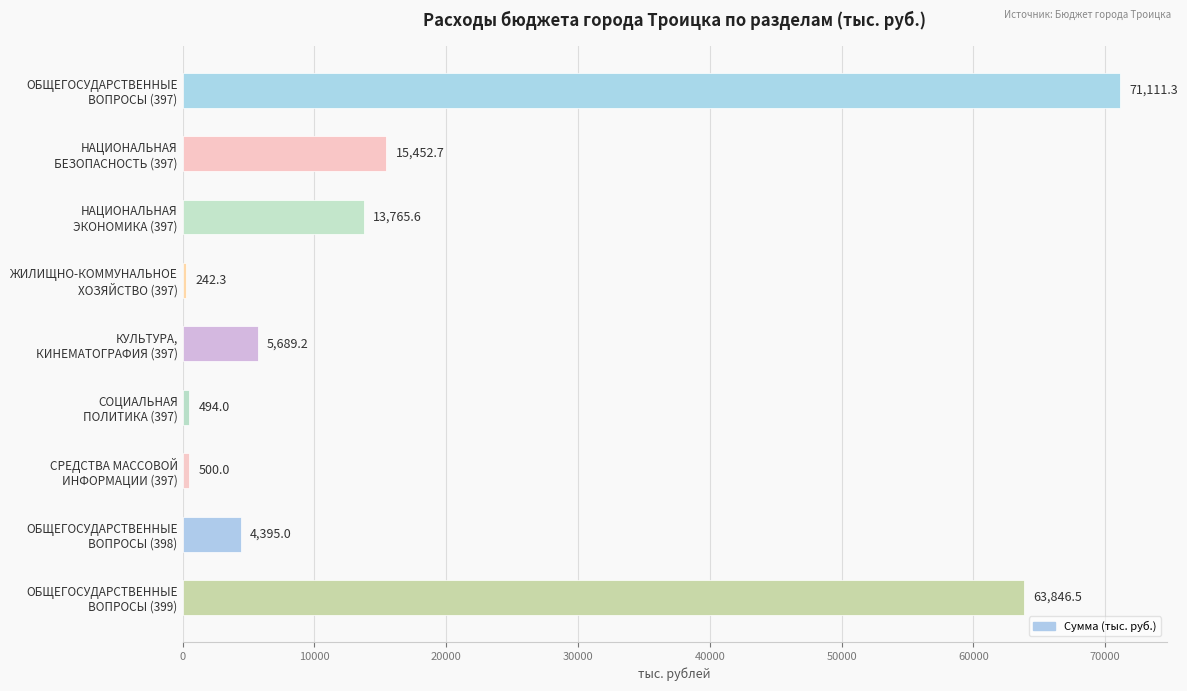

Reading top to bottom, list all the values displayed in this chart.

71111.3	15452.7	13765.6	242.3	5689.2	494.0	500.0	4395.0	63846.5